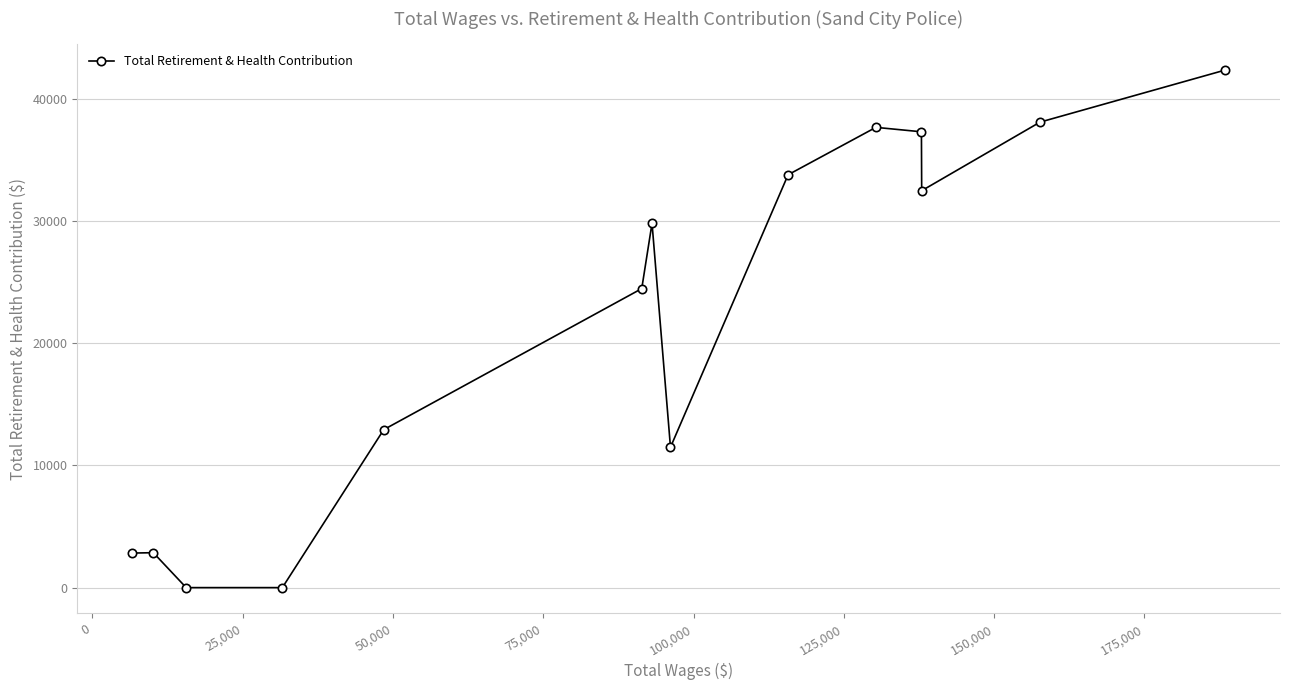

How many positive values are there?

12